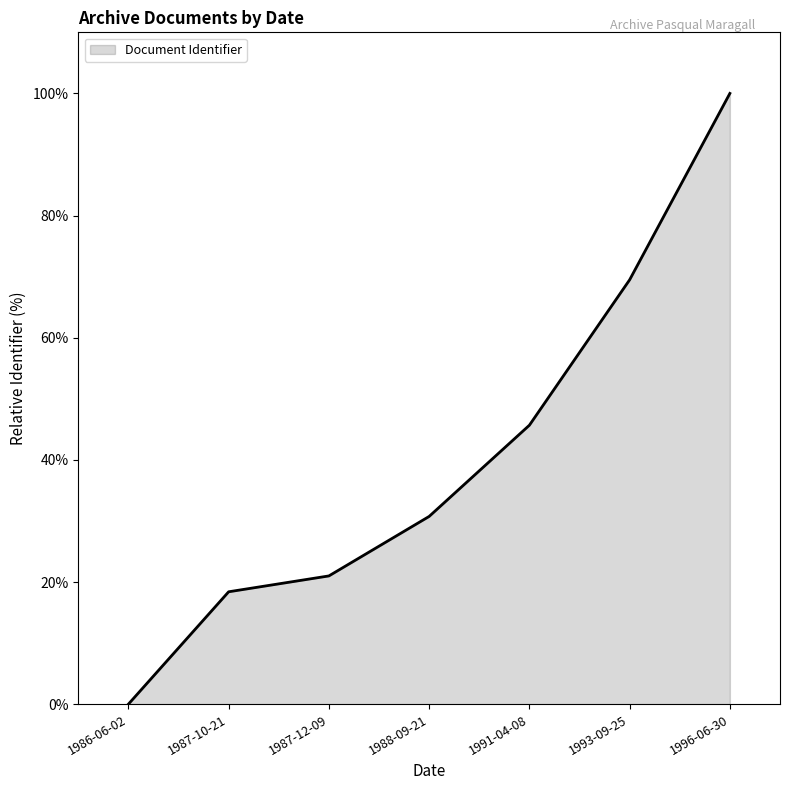

The value at 1993-09-25 is 112.0. True or false?

False